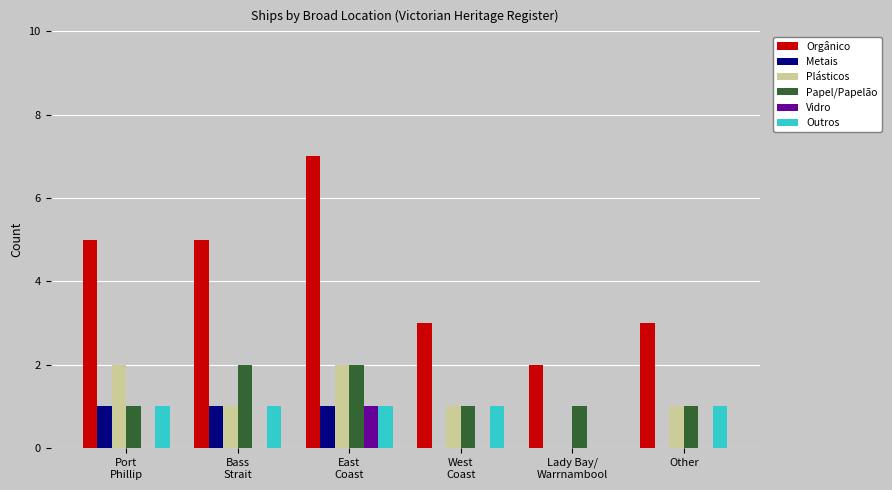

What are all the series names shown in the legend?

Orgânico, Metais, Plásticos, Papel/Papelão, Vidro, Outros